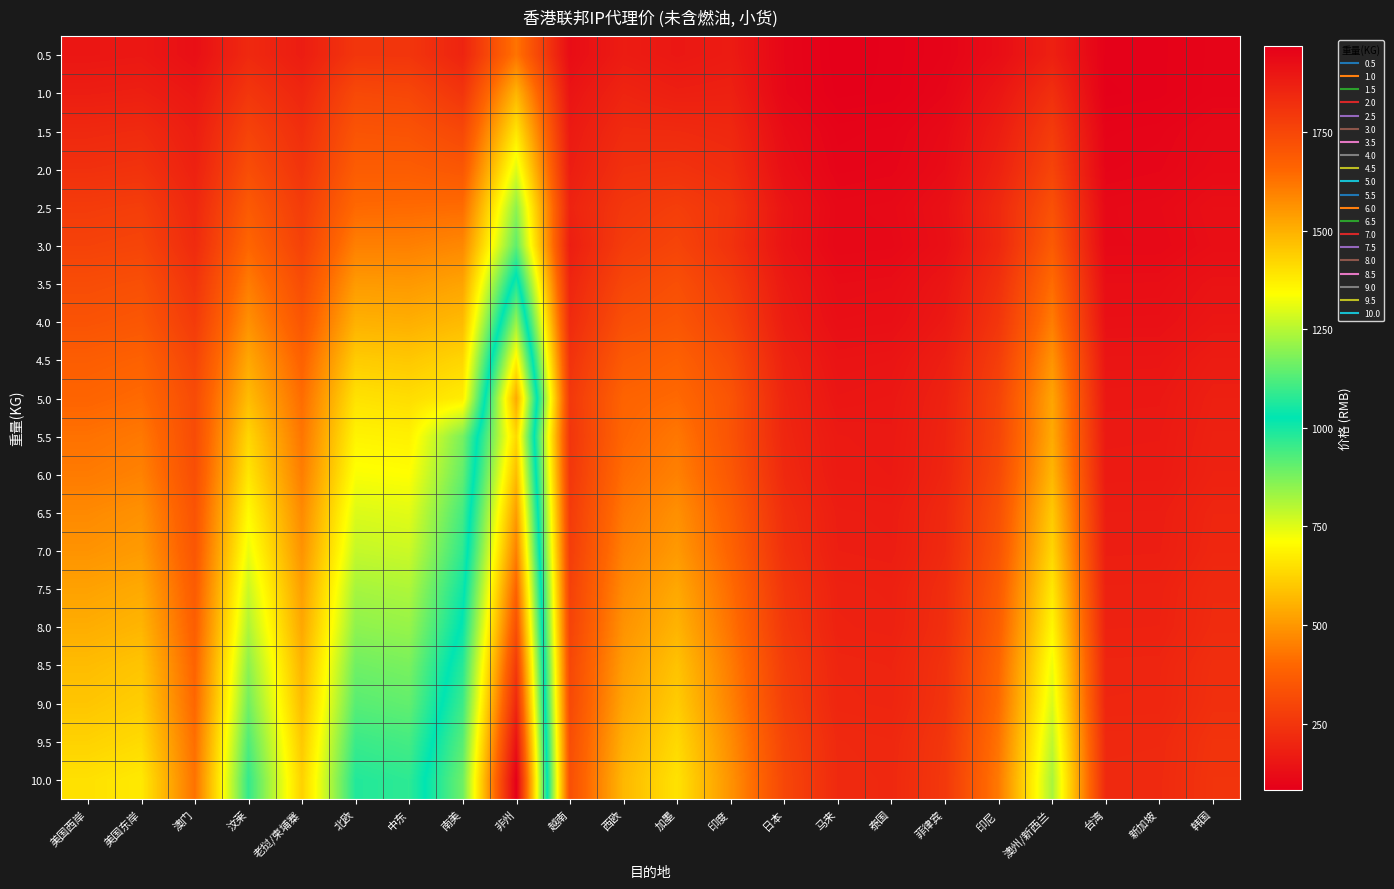

Between 美国西岸 and 菲律宾, which is larger?

美国西岸